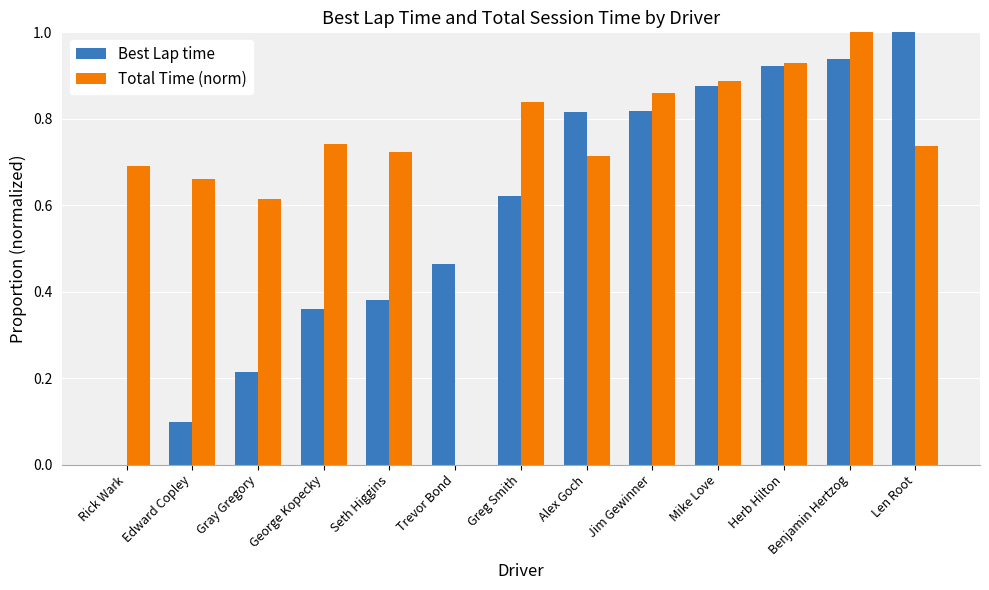

What is the maximum value shown in the chart?

1.0